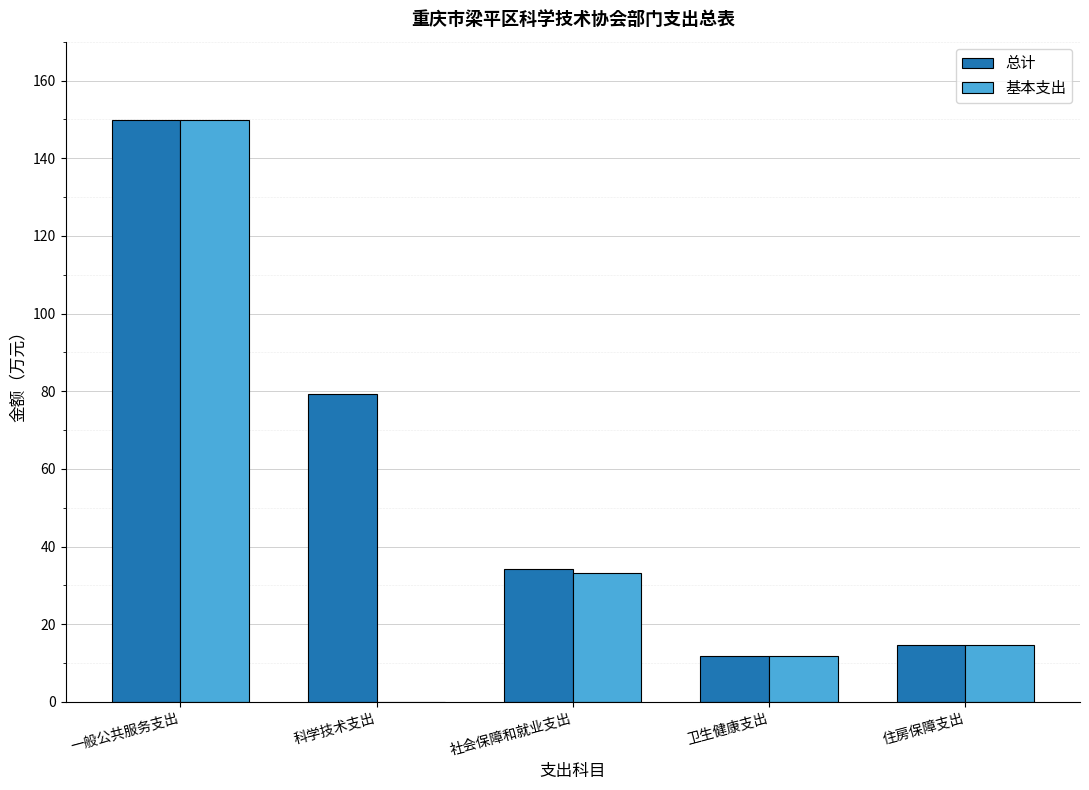

At which category is the sum across all series the highest?

一般公共服务支出